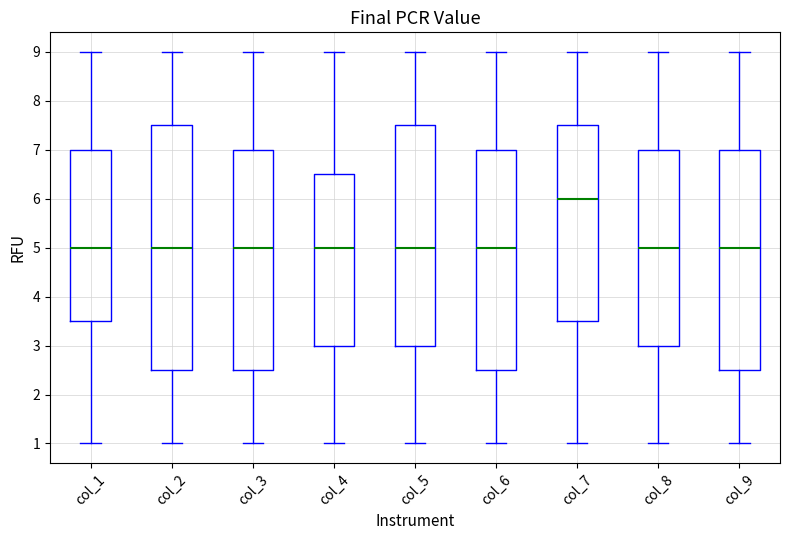

Reading left to right, read every box against the y-axis: the position of its median line, the range the box covers, and the ends of its whiskers. The values are not printed on the chart, so give them approximately, as read against the axis.

col_1: median 5.0, box 3.5 to 7.0, whiskers 1.0 to 9.0
col_2: median 5.0, box 2.5 to 7.5, whiskers 1.0 to 9.0
col_3: median 5.0, box 2.5 to 7.0, whiskers 1.0 to 9.0
col_4: median 5.0, box 3.0 to 6.5, whiskers 1.0 to 9.0
col_5: median 5.0, box 3.0 to 7.5, whiskers 1.0 to 9.0
col_6: median 5.0, box 2.5 to 7.0, whiskers 1.0 to 9.0
col_7: median 6.0, box 3.5 to 7.5, whiskers 1.0 to 9.0
col_8: median 5.0, box 3.0 to 7.0, whiskers 1.0 to 9.0
col_9: median 5.0, box 2.5 to 7.0, whiskers 1.0 to 9.0